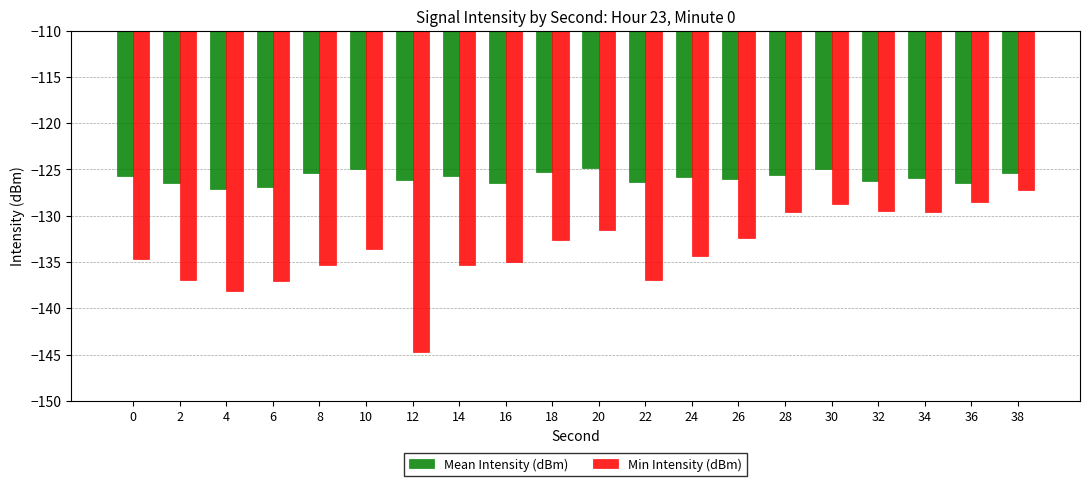

Where is Min Intensity (dBm) nearest to the value -135?

16